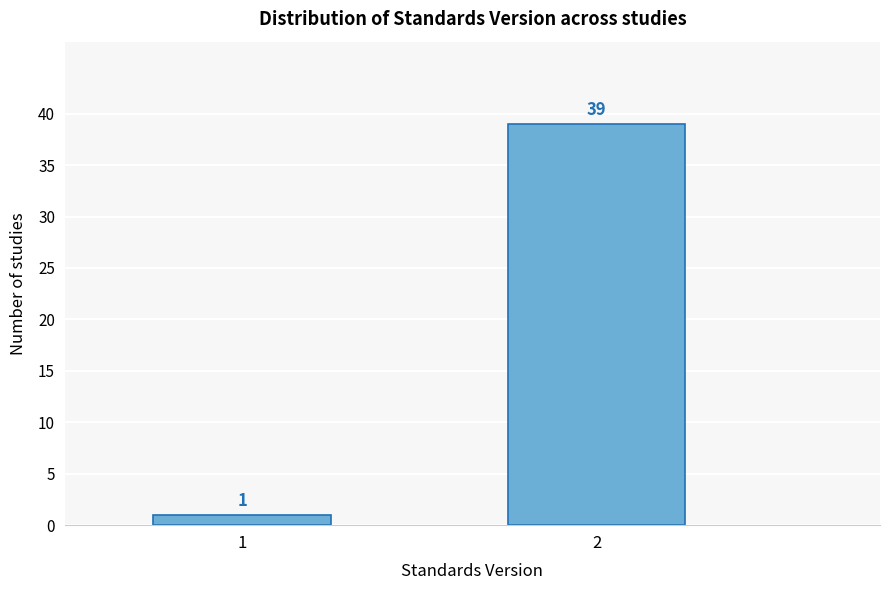

Reading right to left, transcribe all the data shown in this chart.

39	1